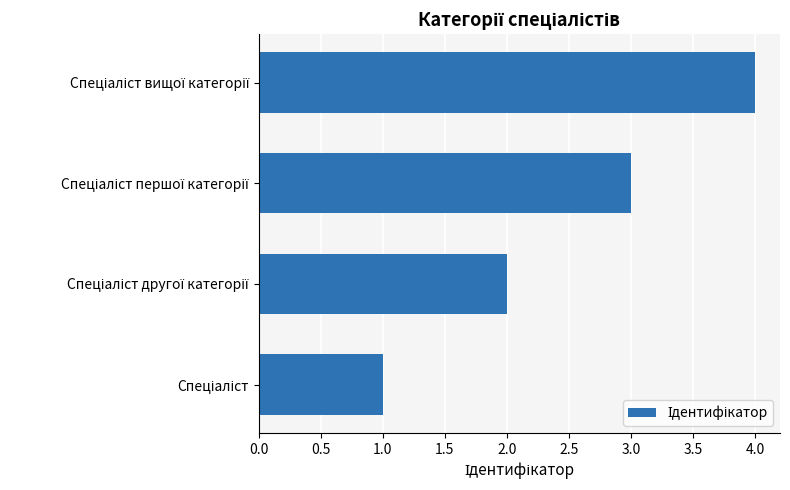

What is the difference between the maximum and minimum values?

3